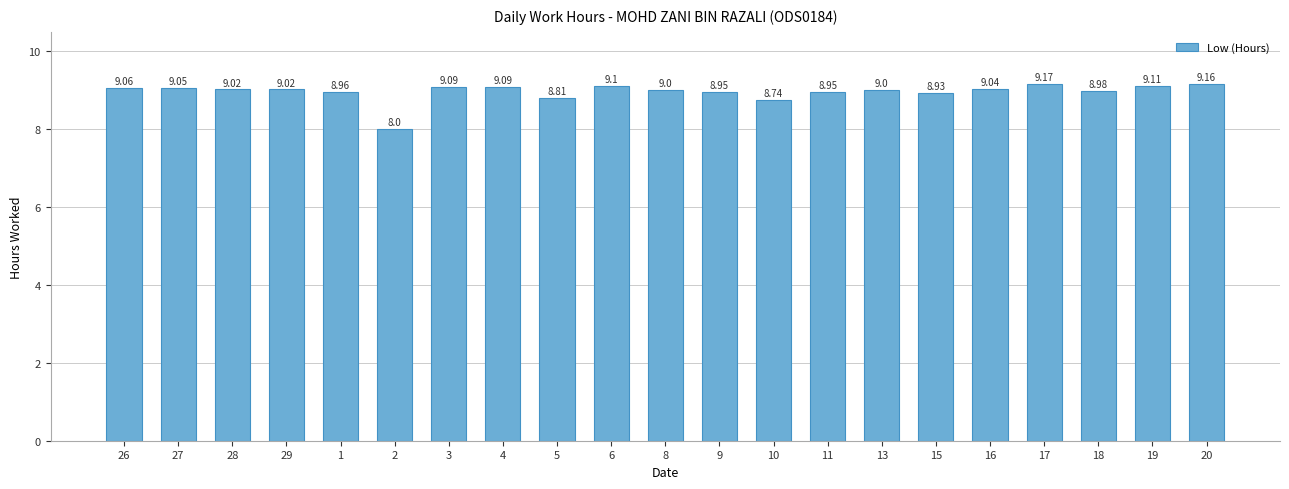

What is the greatest value displayed?

9.2